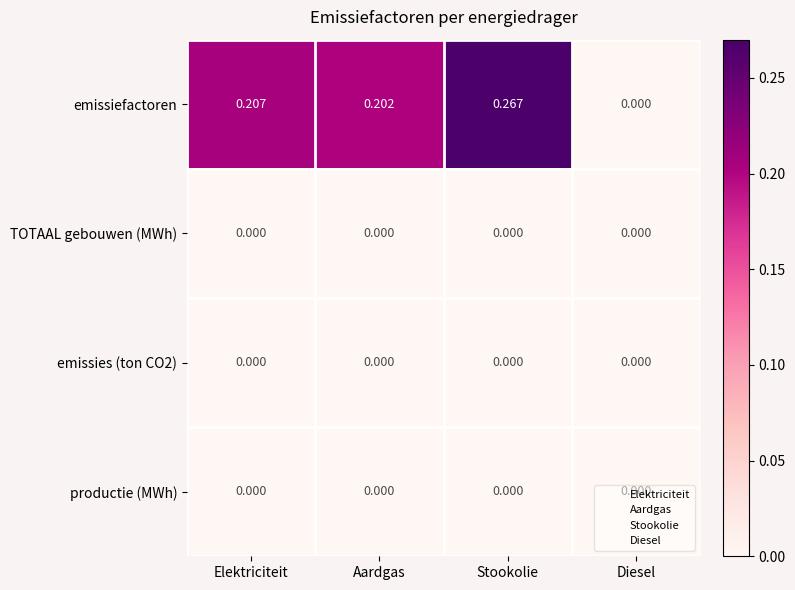

At which category is the sum across all series the highest?

Stookolie